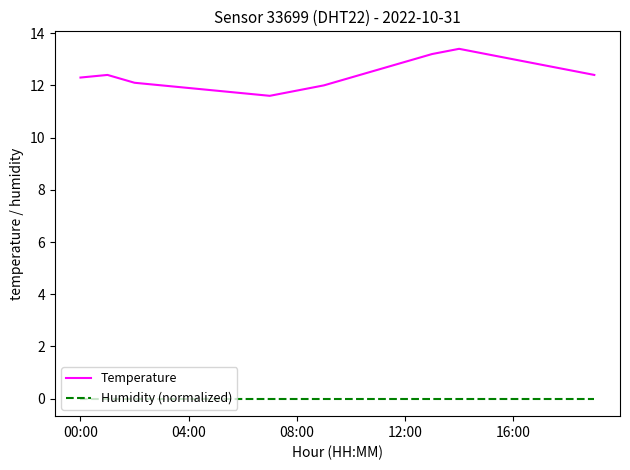

What is the lowest value of the Temperature series?

11.6